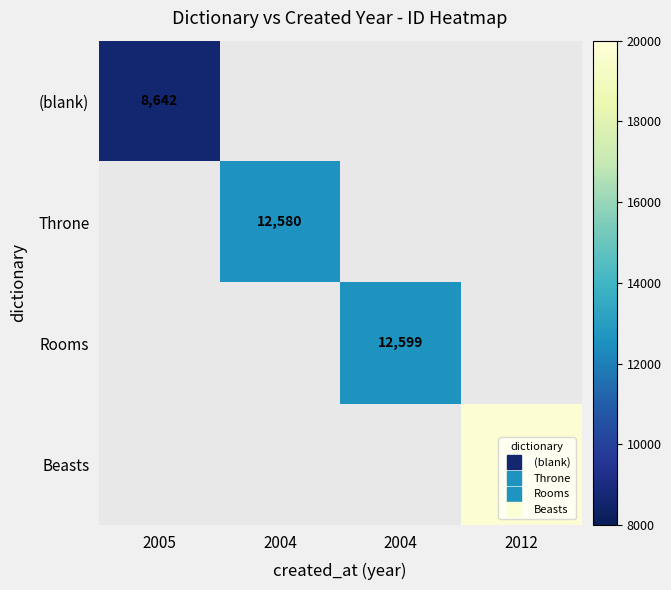

Between 2004 and 2012, which is larger?

2012